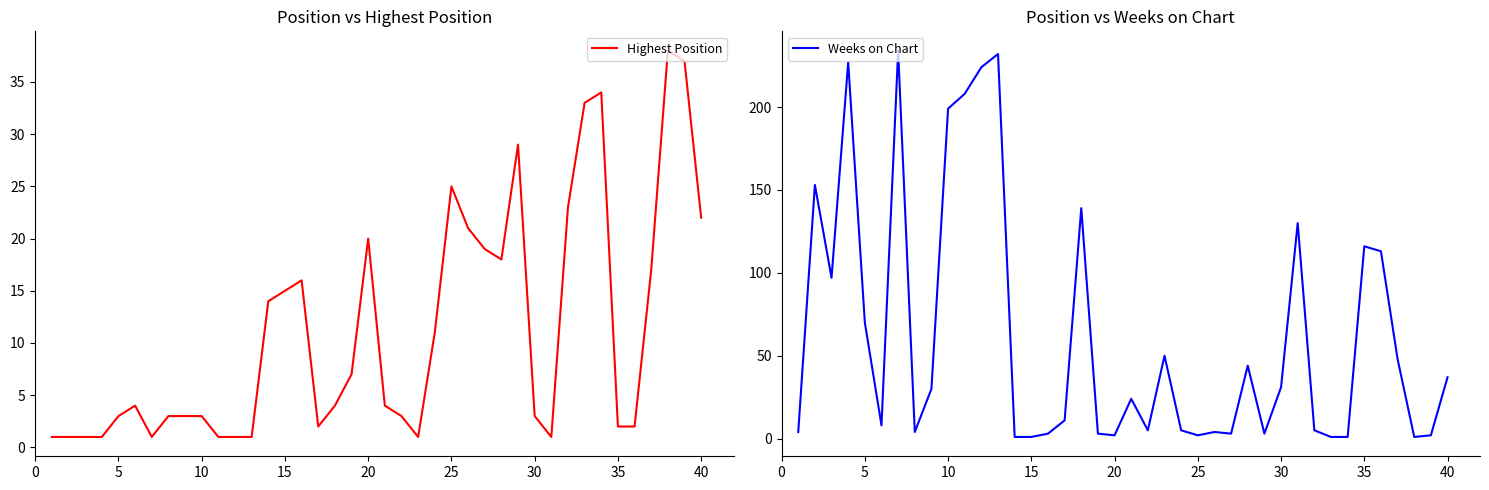

The value of Weeks on Chart at 5 is 70. True or false?

True